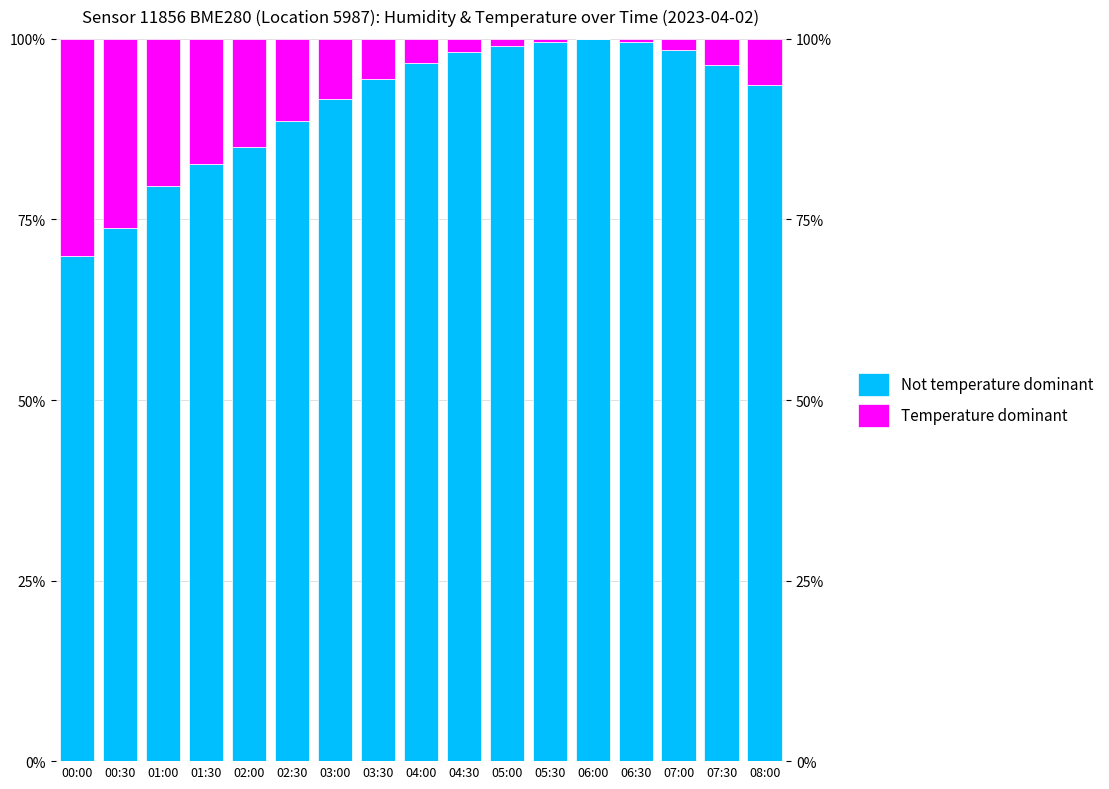

What is the difference between the maximum and minimum values in the Temperature dominant series?

30.0